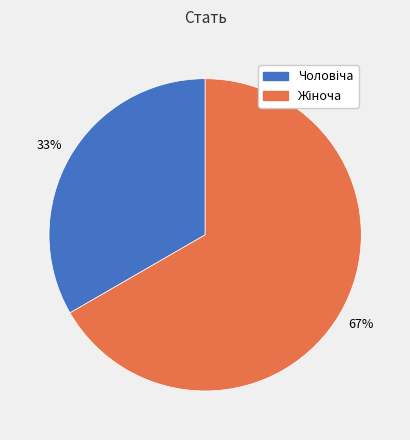

To the nearest percent, what is the average slice percentage?

50%